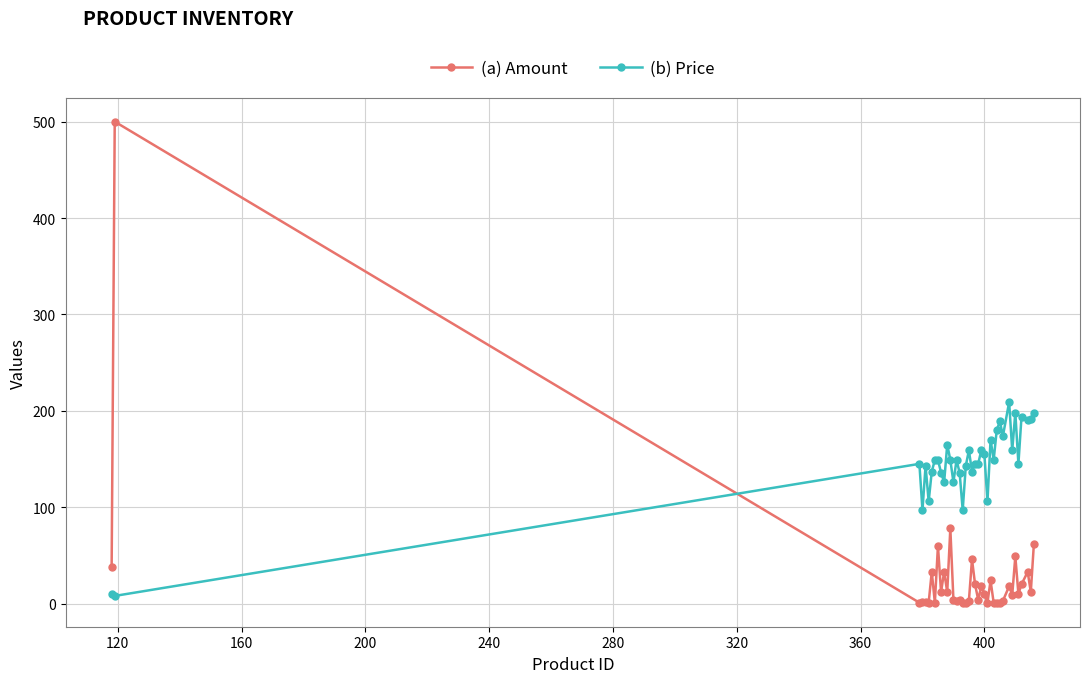

List the series in order of their peak value, lowest first.

(b) Price, (a) Amount